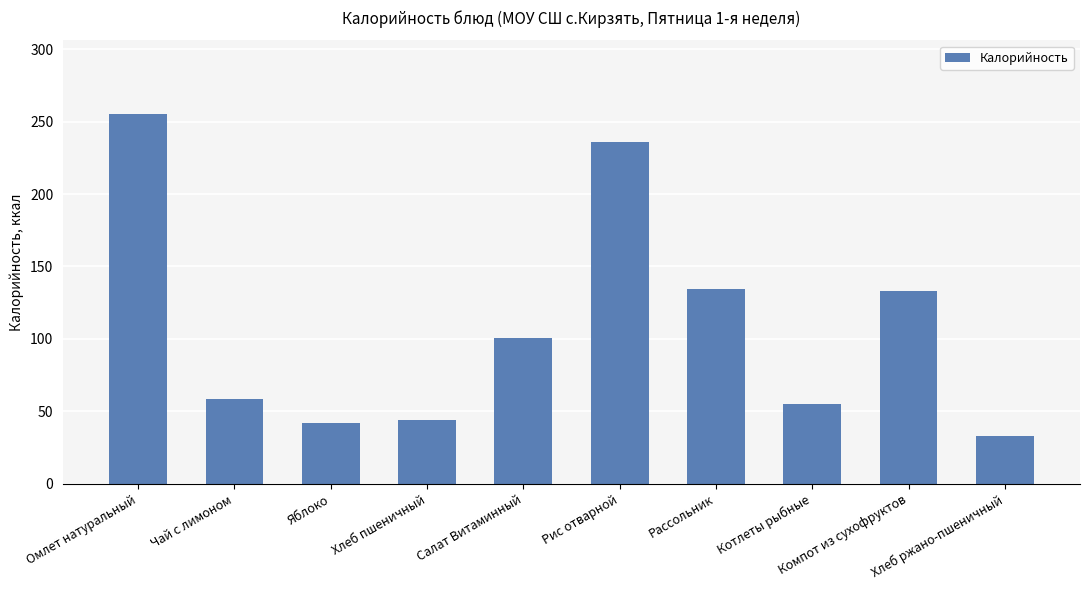

Are the bars horizontal?

No